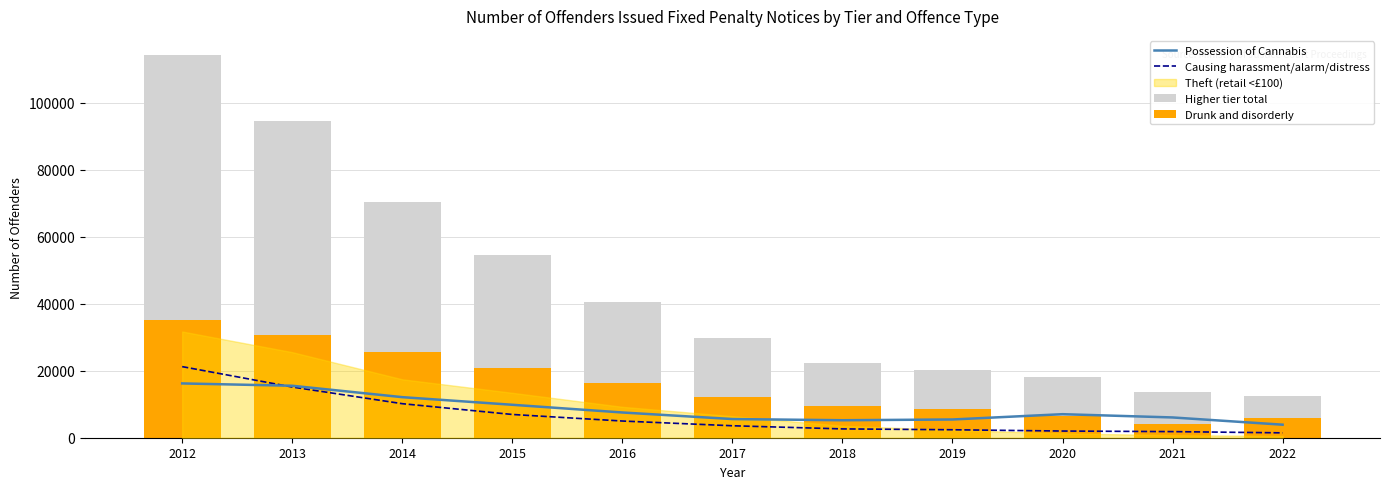

What is the value of the Causing harassment/alarm/distress bar at the 2nd from the left?

15137